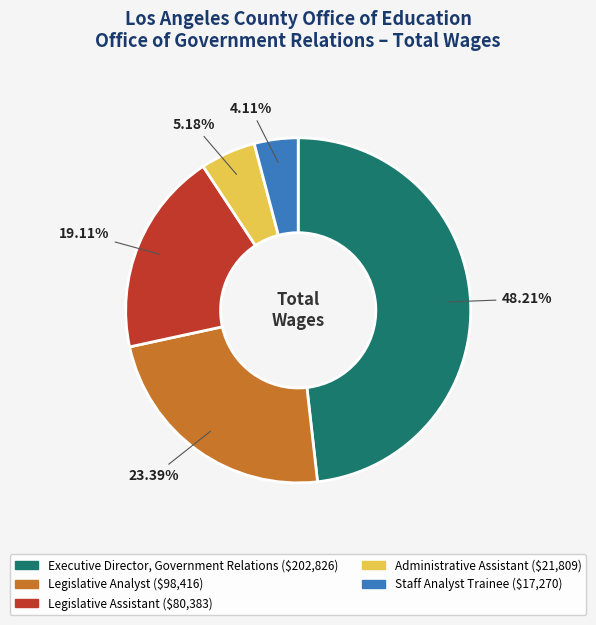

Is there any slice that represents more than half of the pie?

No